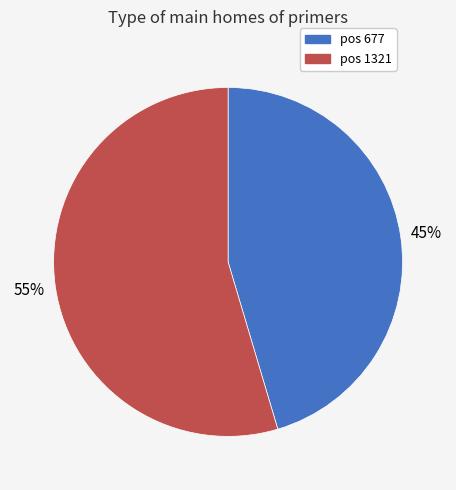

Is there any slice that represents more than half of the pie?

Yes